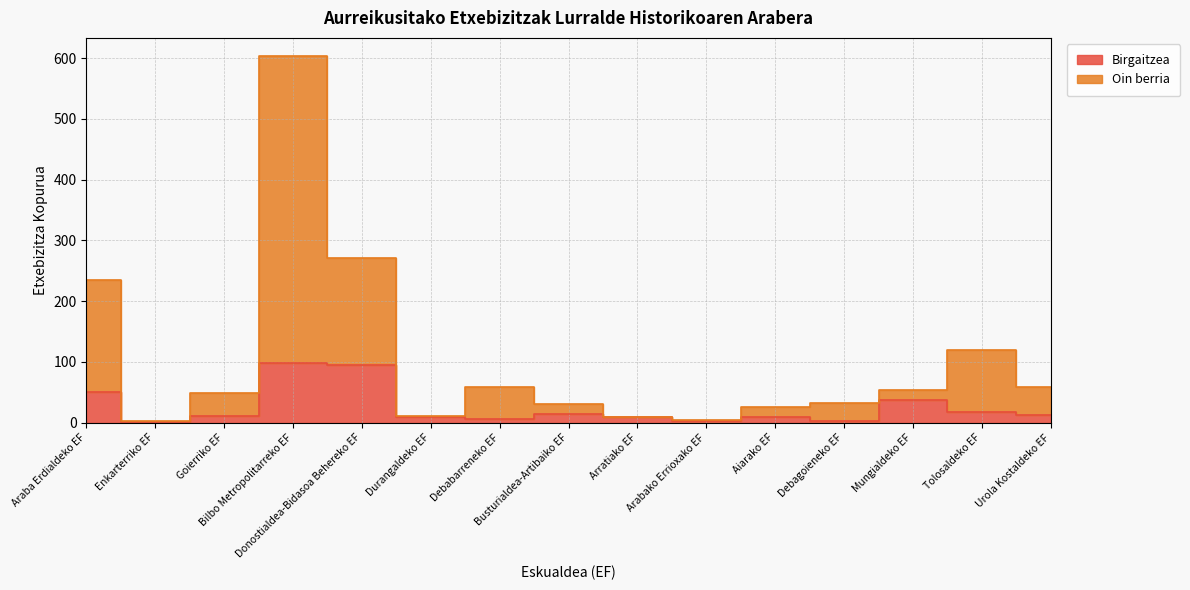

Rank the series by their maximum value, from highest to lowest.

Oin berria, Birgaitzea